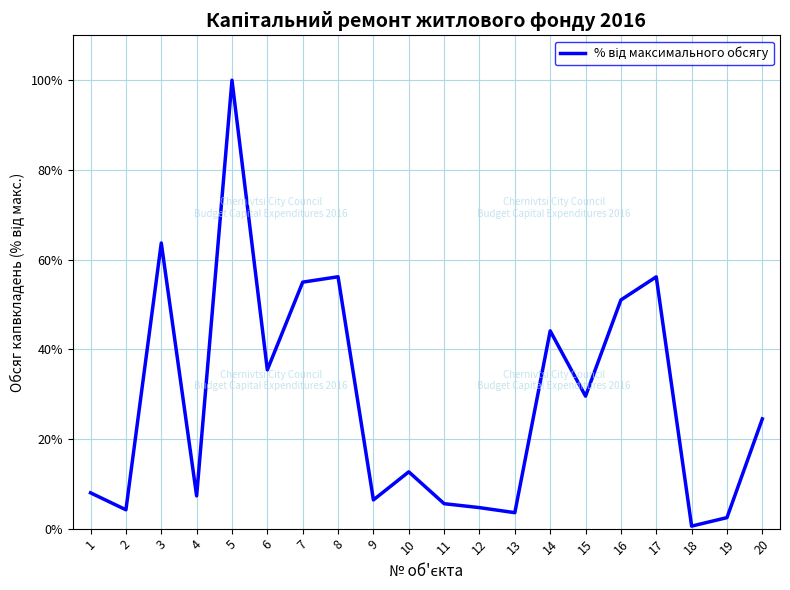

Between 16 and 14, which is larger?

16